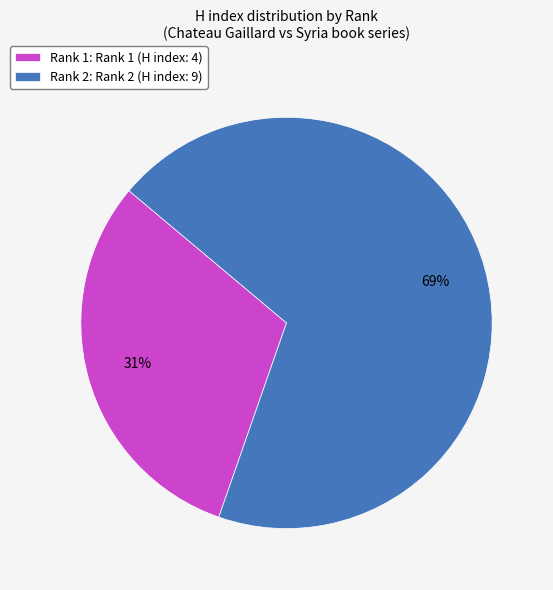

Between Rank 1: Rank 1 (H index: 4) and Rank 2: Rank 2 (H index: 9), which is larger?

Rank 2: Rank 2 (H index: 9)